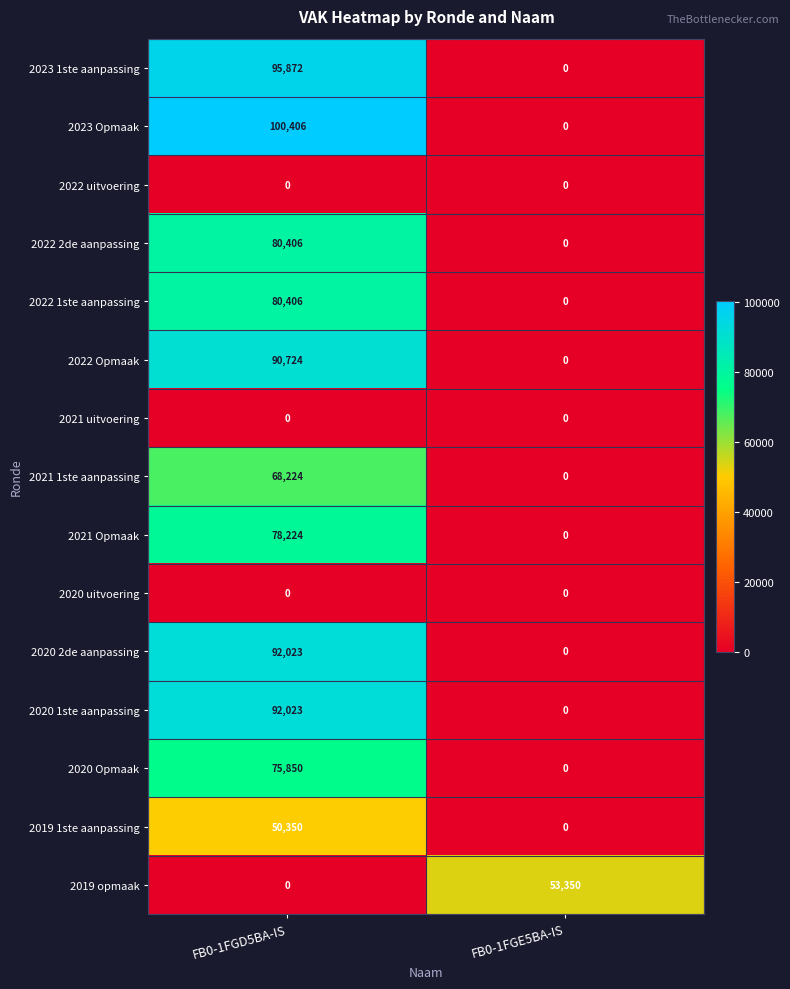

The value of 2019 1ste aanpassing at FB0-1FGE5BA-IS is 0. True or false?

True